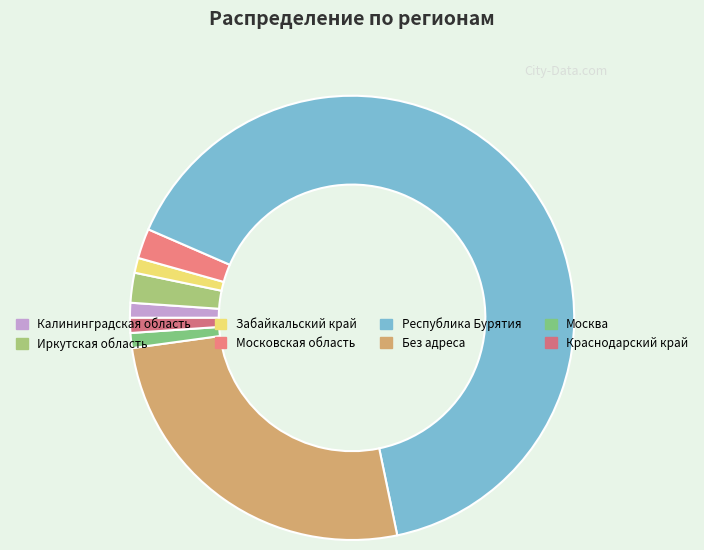

Is there any slice that represents more than half of the pie?

Yes